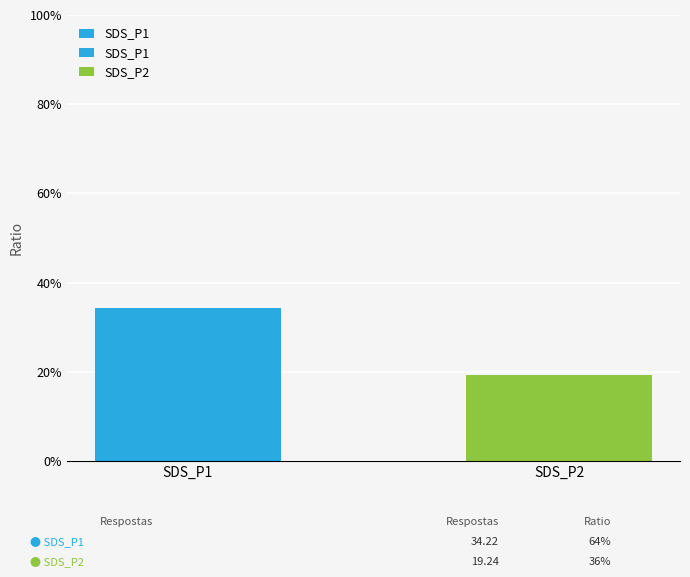

What is the sum of the values at SDS_P2 and SDS_P1?

53.5